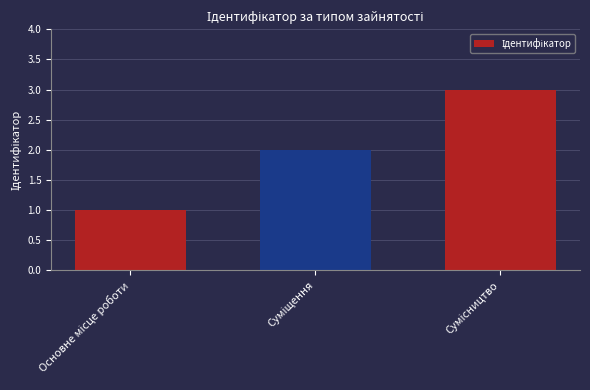

What is the sum of all values?

6